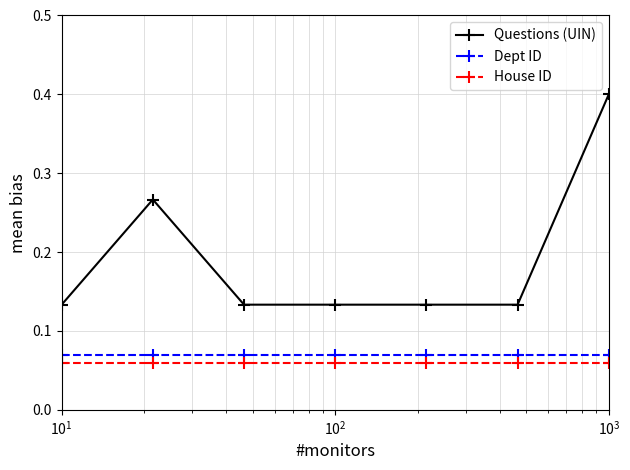

True or false: Dept ID and House ID intersect in this chart.

False